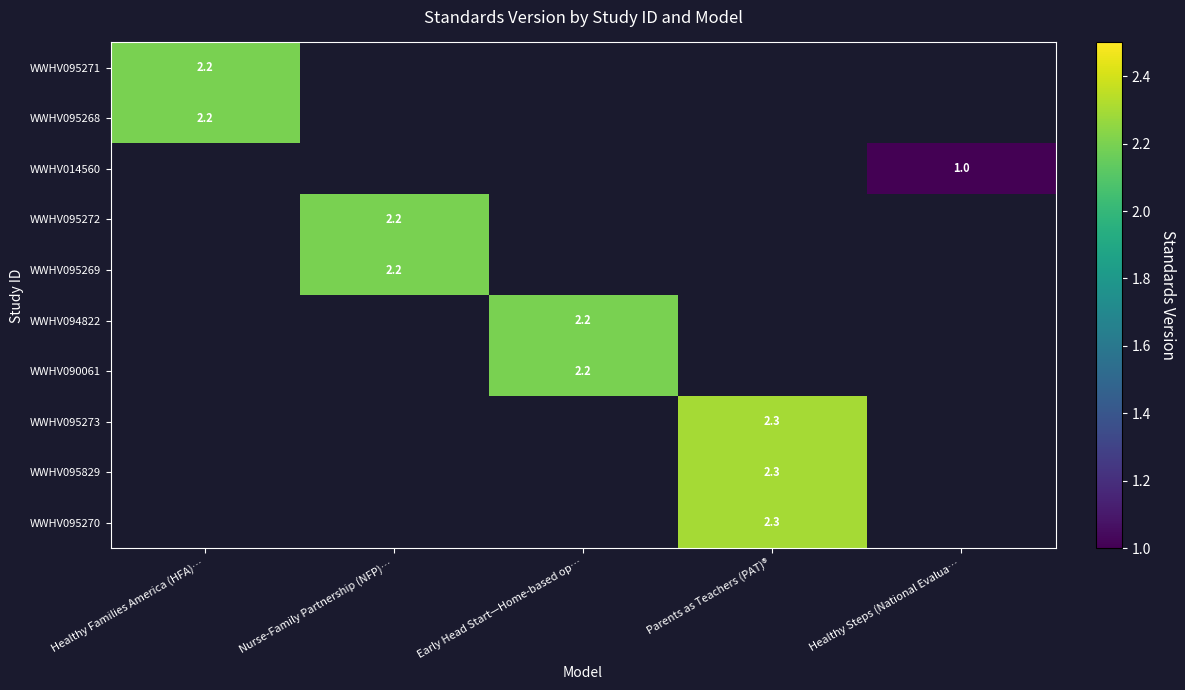

Is the value of WWHV095272 at Nurse-Family Partnership (NFP)… greater than the value of WWHV095270 at Parents as Teachers (PAT)®?

No